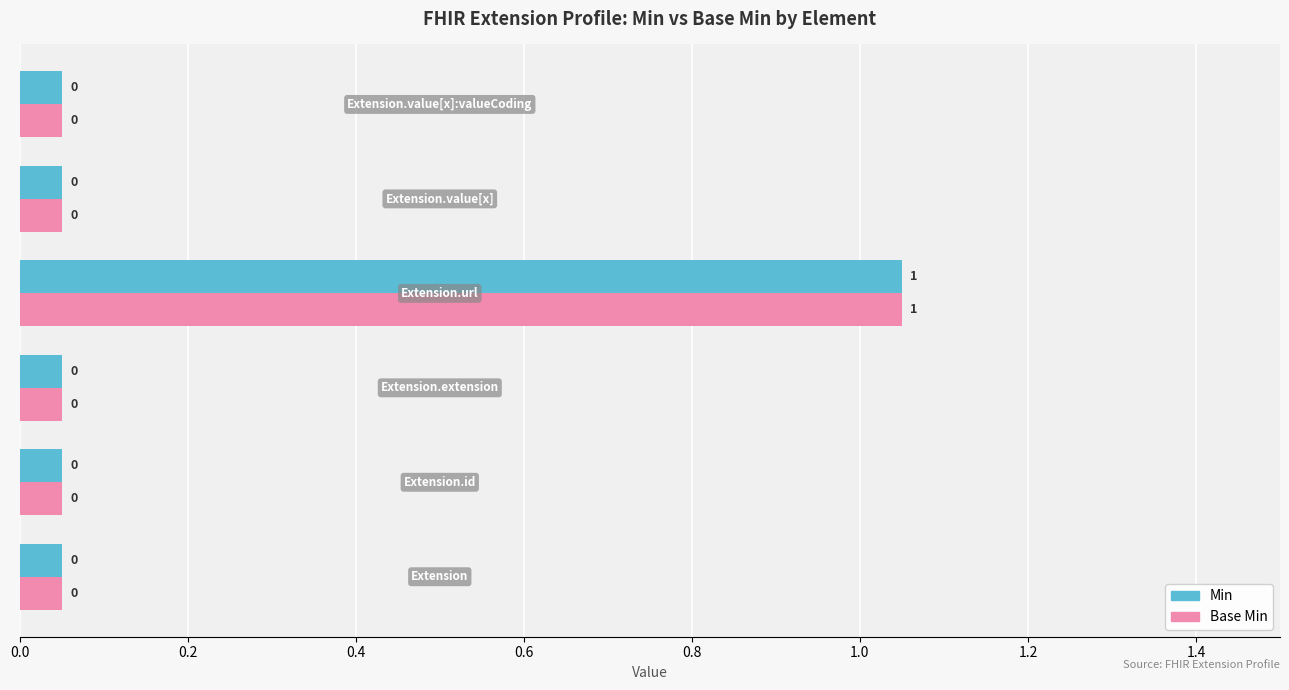

What is the difference between the maximum and minimum values in the Min series?

1.0